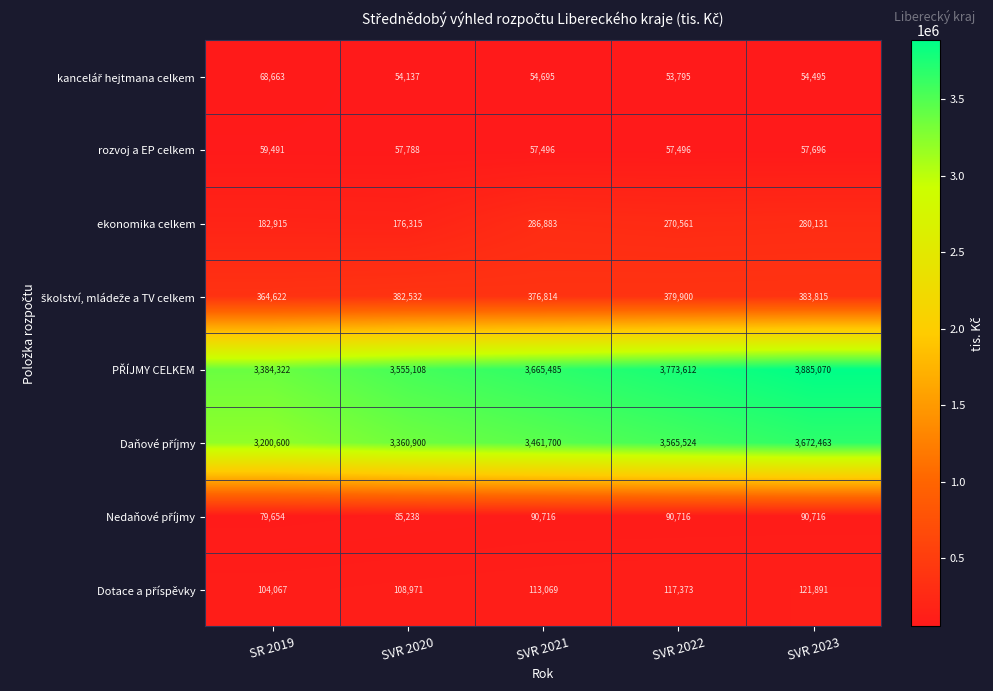

At which label does ekonomika celkem first exceed 270561?

SVR 2021